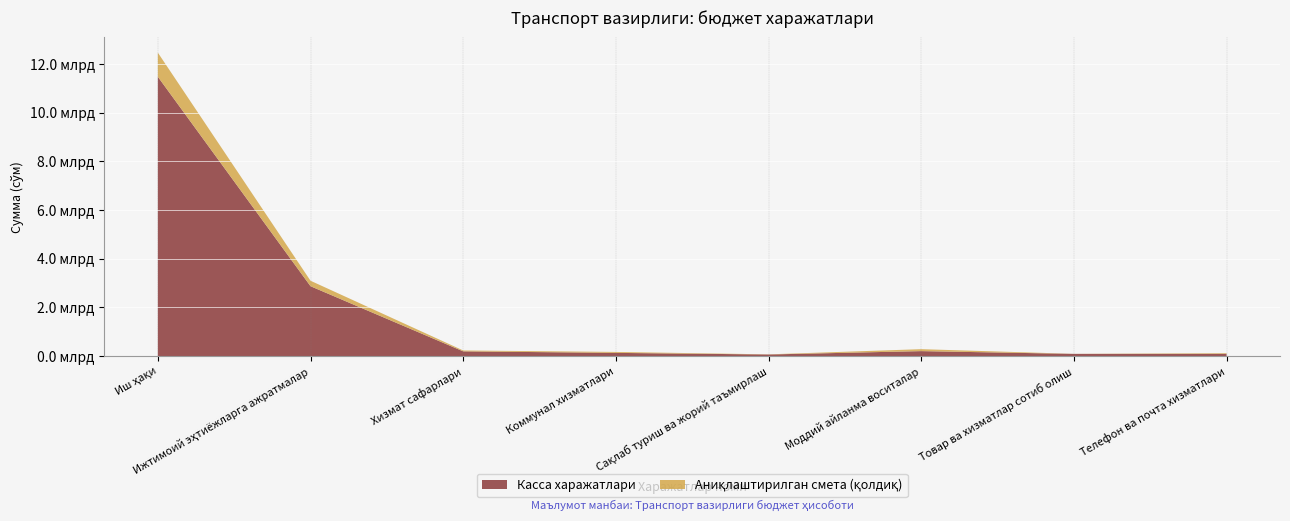

Reading right to left, extract all data points from this chart.

Аниқлаштирилган смета: Телефон ва почта хизматлари=118000000.0	Товар ва хизматлар сотиб олиш=90355000.0	Моддий айланма воситалар=282442000.0	Сақлаб туриш ва жорий таъмирлаш=69300000.0	Коммунал хизматлари=168380000.0	Хизмат сафарлари=229000000.0	Ижтимоий эҳтиёжларга ажратмалар=3093371000.0	Иш ҳақи=12462947000.0
Касса харажатлари: Телефон ва почта хизматлари=90629394.0	Товар ва хизматлар сотиб олиш=88421004.9	Моддий айланма воситалар=202008150.0	Сақлаб туриш ва жорий таъмирлаш=63310550.0	Коммунал хизматлари=129860009.2	Хизмат сафарлари=192564631.7	Ижтимоий эҳтиёжларга ажратмалар=2868617790.6	Иш ҳақи=11473164146.1